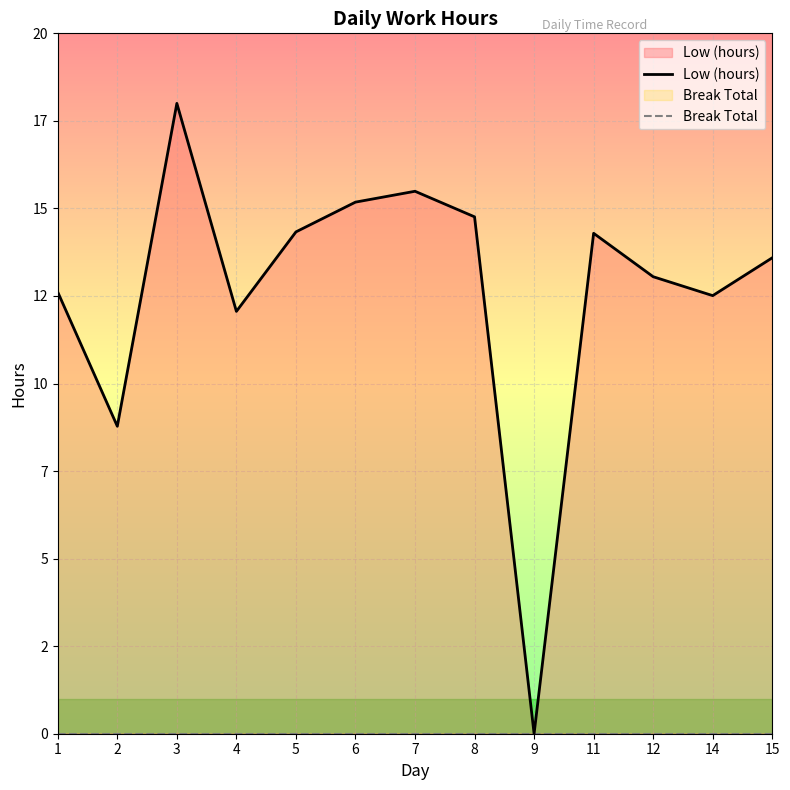

True or false: Low (hours) has more than 2 interior local peaks.

True